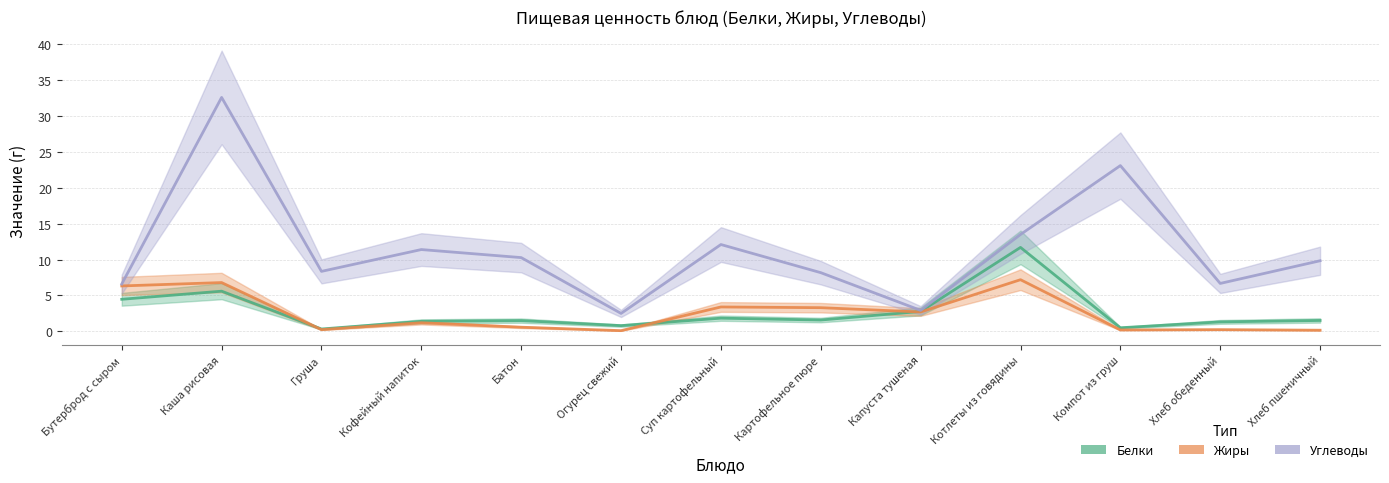

Rank the categories by Жиры value from lowest to highest.

Огурец свежий, Хлеб пшеничный, Компот из груш, Груша, Хлеб обеденный, Батон, Кофейный напиток, Капуста тушеная, Картофельное пюре, Суп картофельный, Бутерброд с сыром, Каша рисовая, Котлеты из говядины